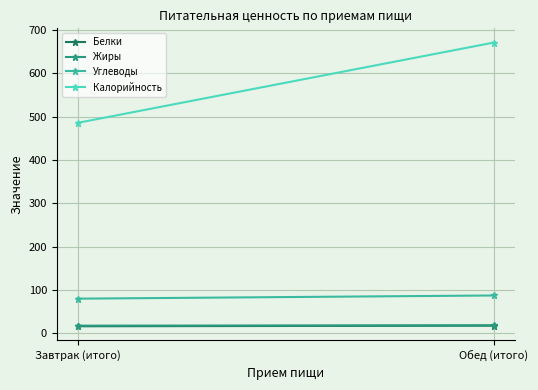

The value of Белки at Обед (итого) is 25.1. True or false?

False